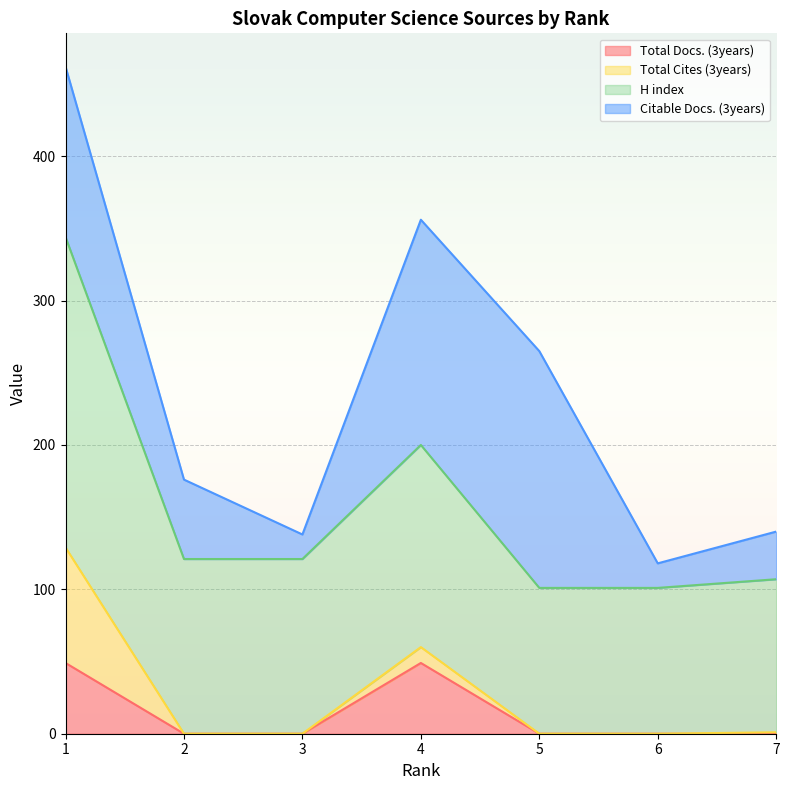

True or false: Total Docs. (3years) has a value of 0 at 3.

True